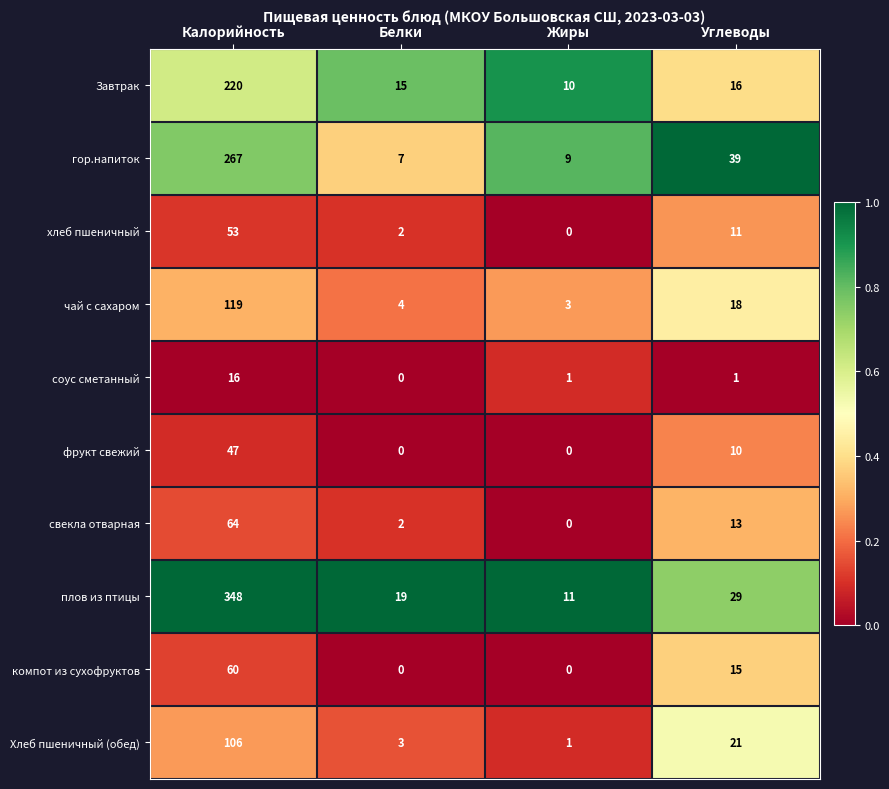

Rank the categories by гор.напиток value from lowest to highest.

Белки, Жиры, Углеводы, Калорийность